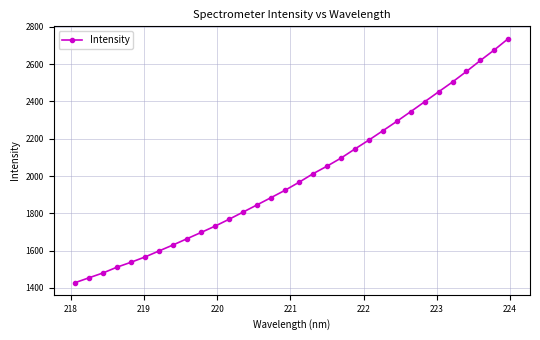

What is the value of the 30th point from the left?

2620.4